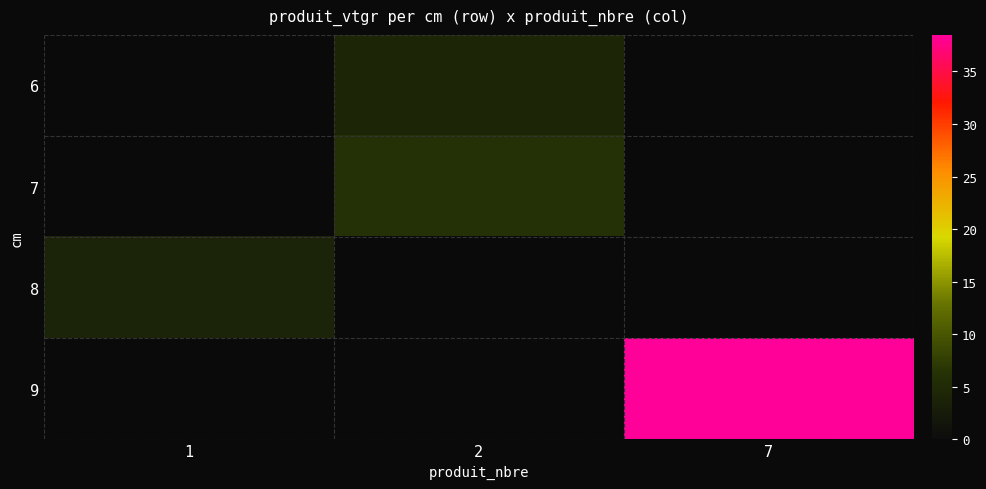

At which category is the sum across all series the highest?

7